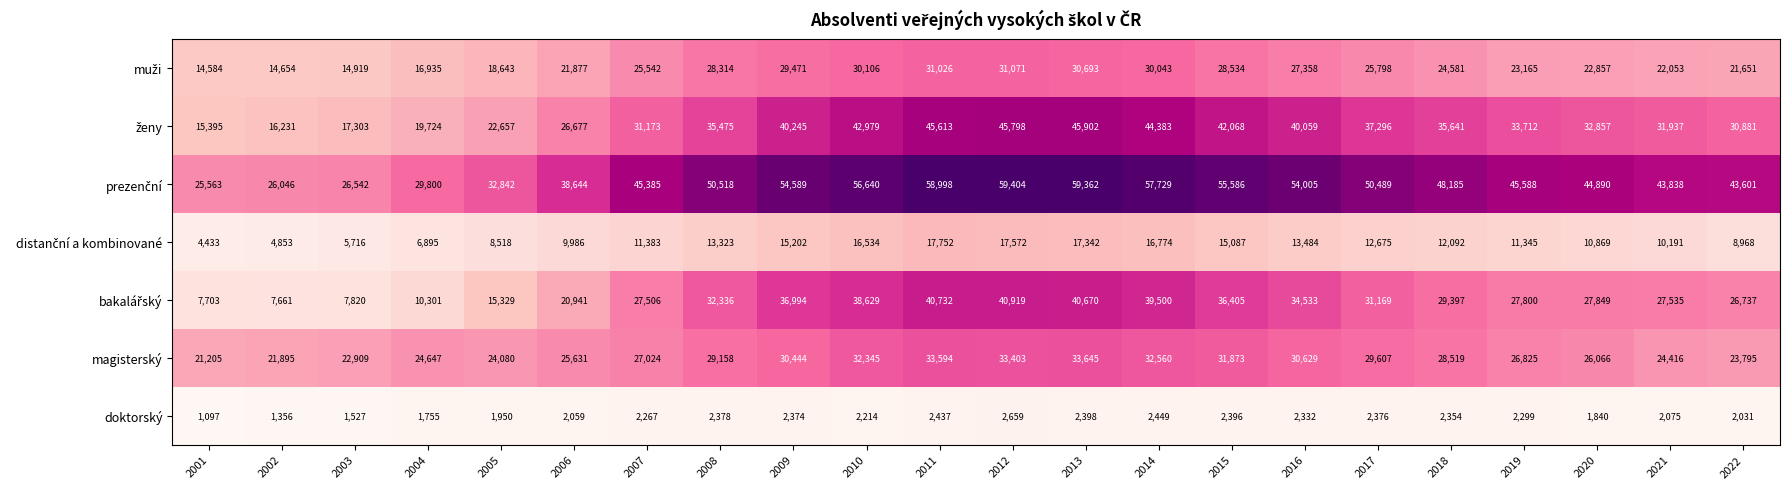

What is the difference between the magisterský values at 2001 and 2022?

2590